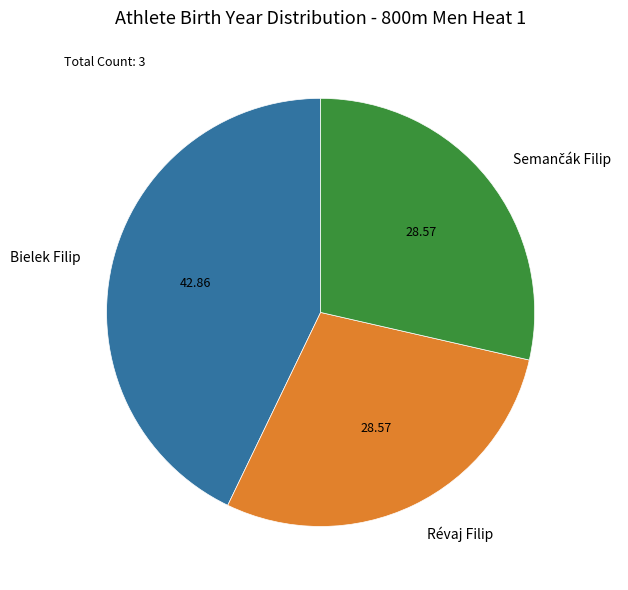

Does any single category account for the majority?

No